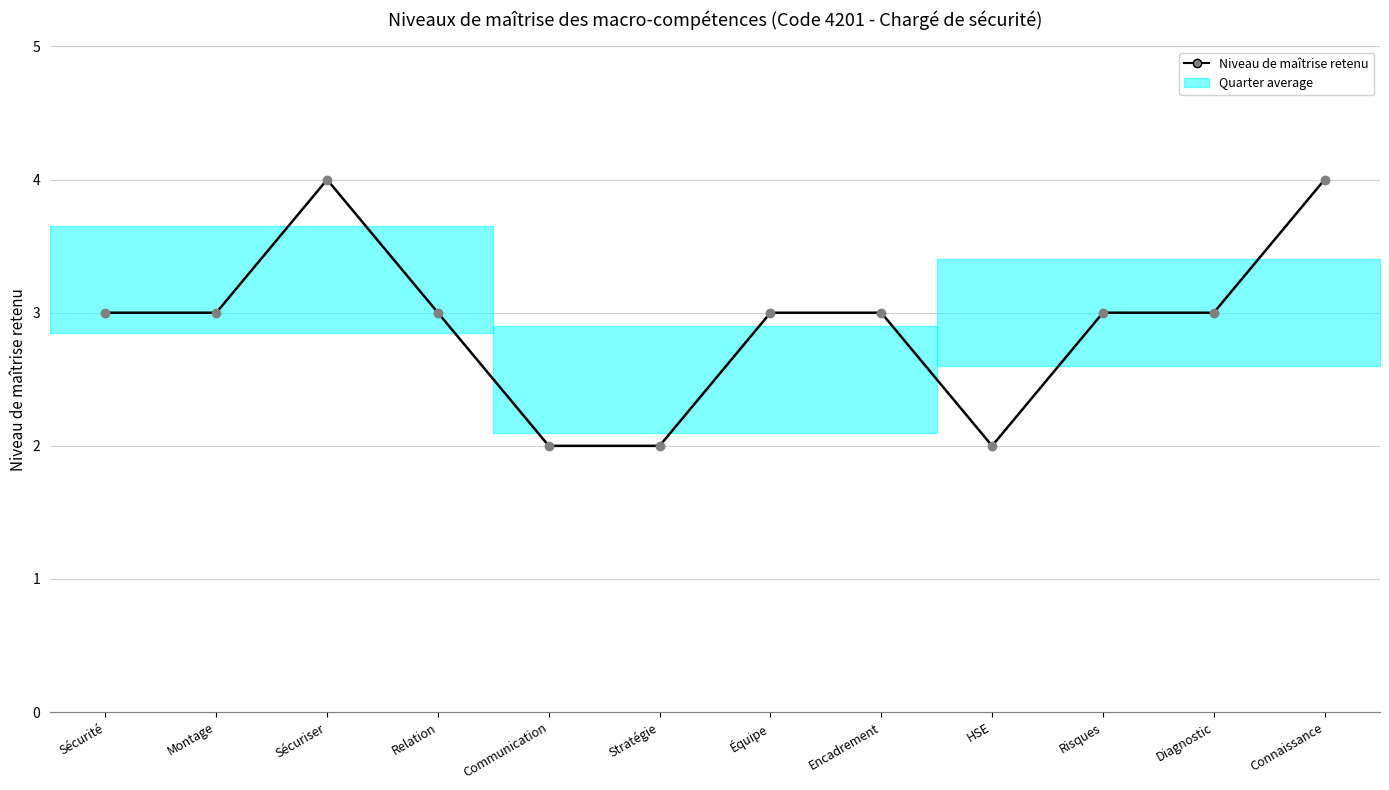

What is the ratio of the value at Diagnostic to the value at Sécuriser?

0.8